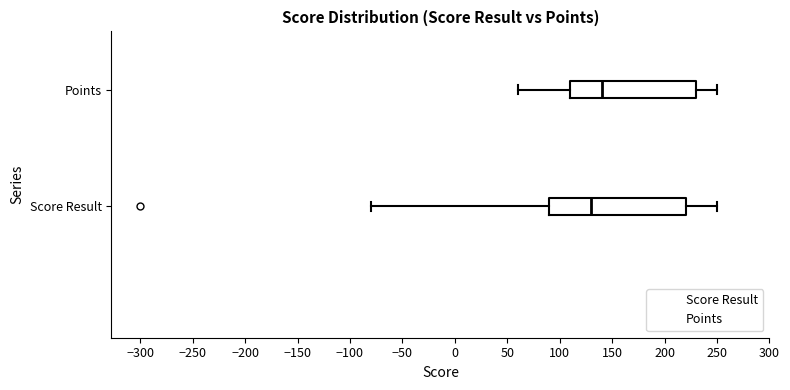

Where does the right whisker of the box for Score Result end on the x-axis? The values are not printed on the chart, so give them approximately, as read against the axis.

250